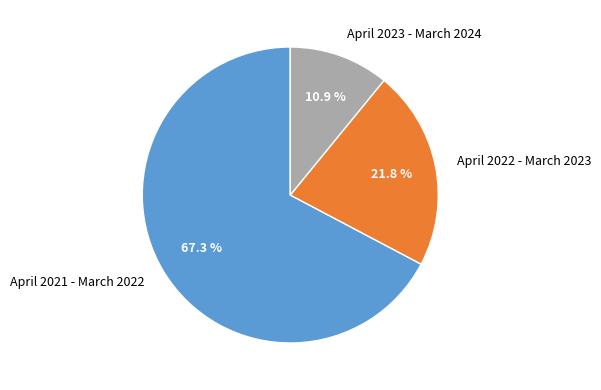

Count the number of slices in the pie.

3